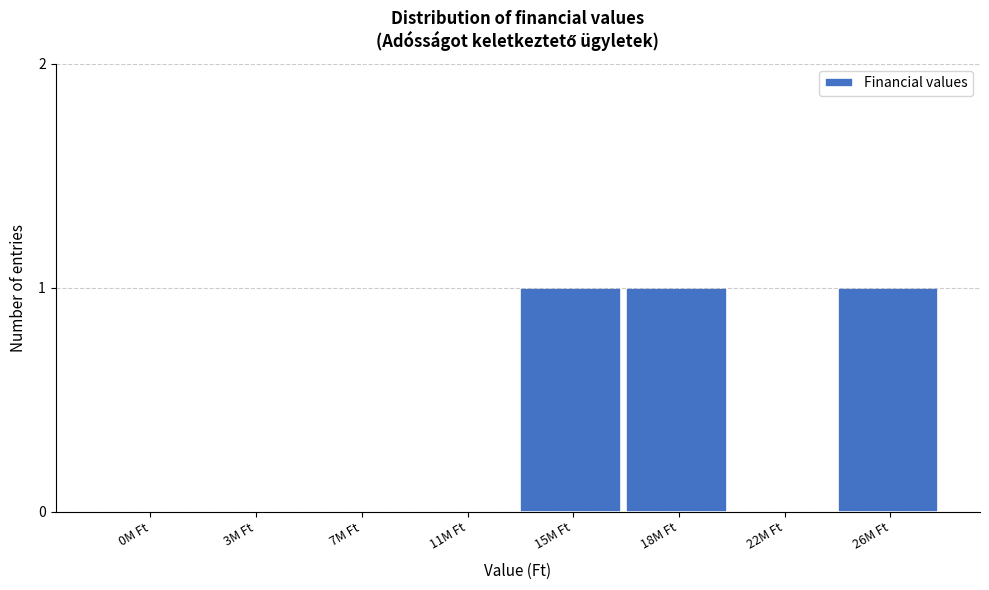

Reading left to right, what are all the values shown in this chart?

0M Ft=0	3M Ft=0	7M Ft=0	11M Ft=0	15M Ft=1	18M Ft=1	22M Ft=0	26M Ft=1